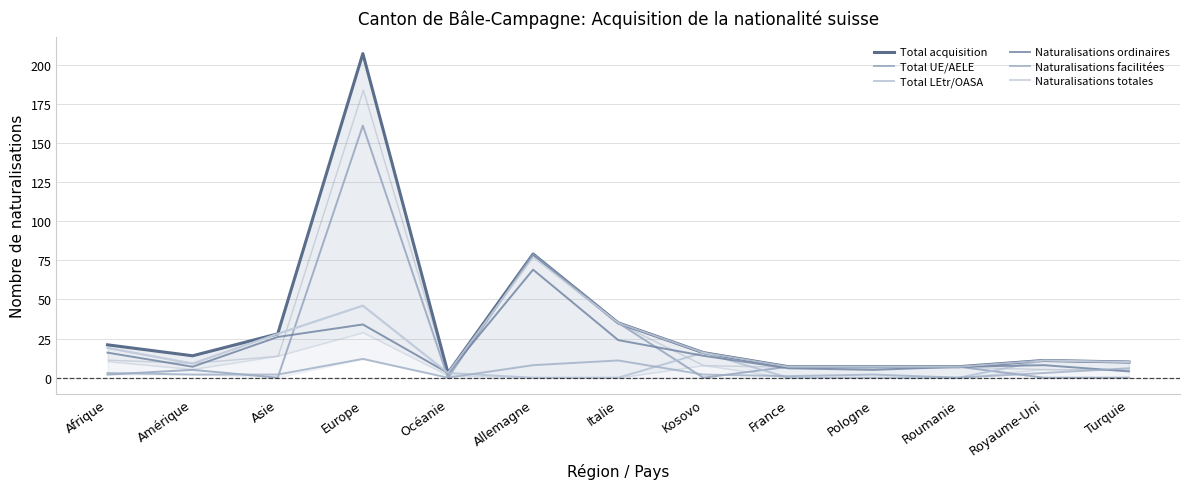

In Total UE/AELE, how many points are lower than both neighbors (excluding endpoints)?

3